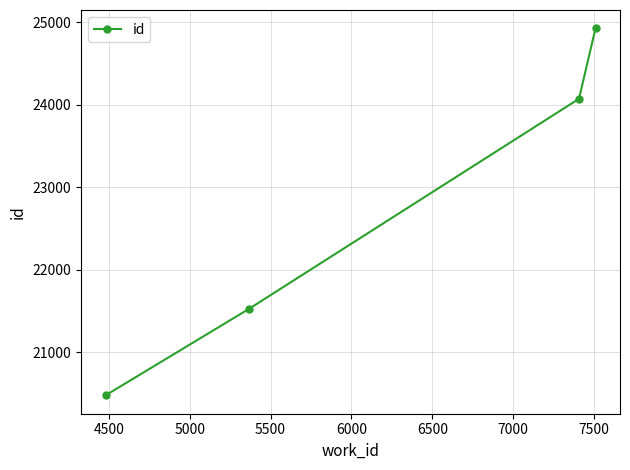

True or false: there are more than 0 points higher than both neighbors.

False